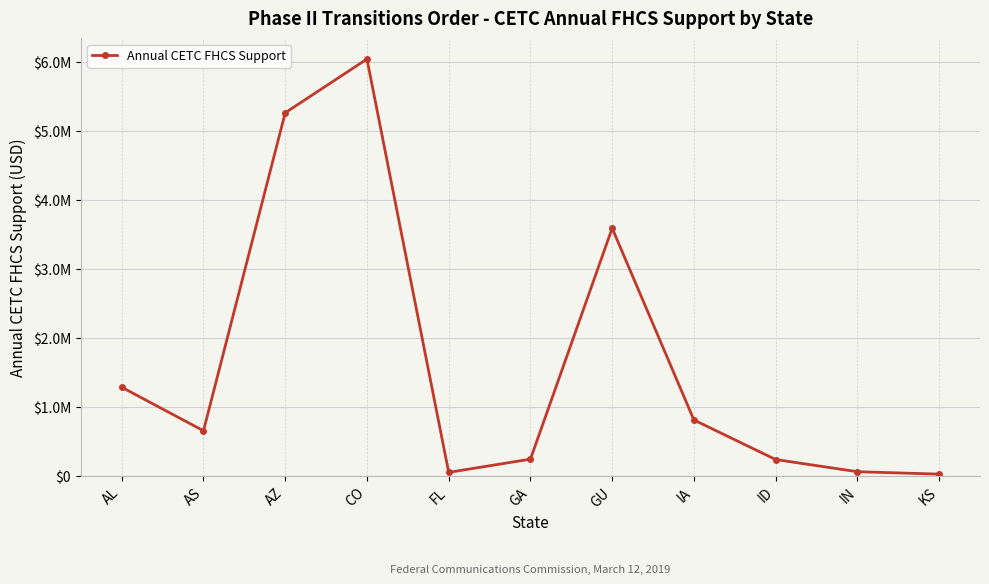

Which has a higher value, FL or IA?

IA